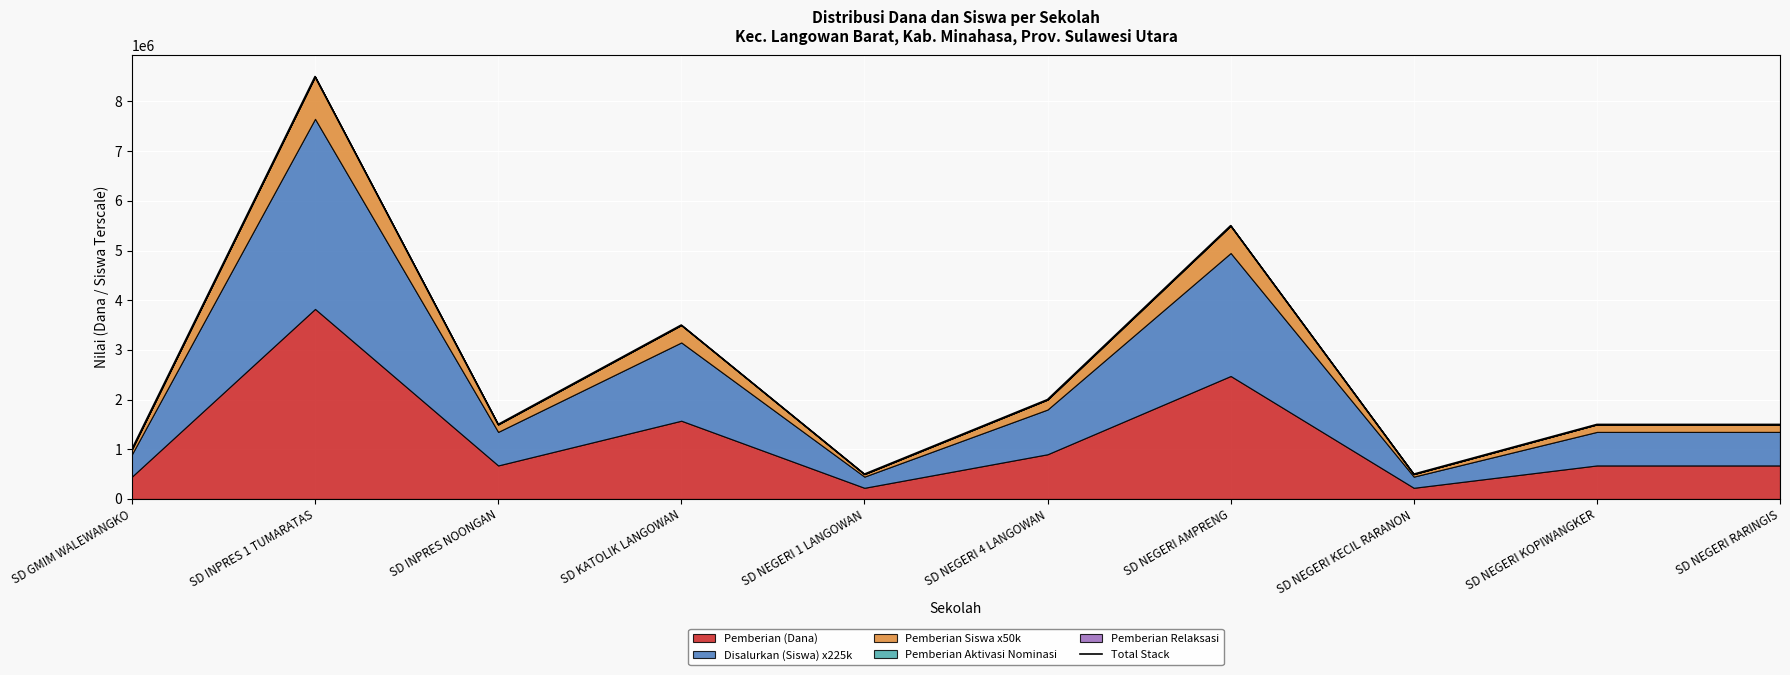

What is the ratio of the value at SD NEGERI KOPIWANGKER to the value at SD GMIM WALEWANGKO?

1.5